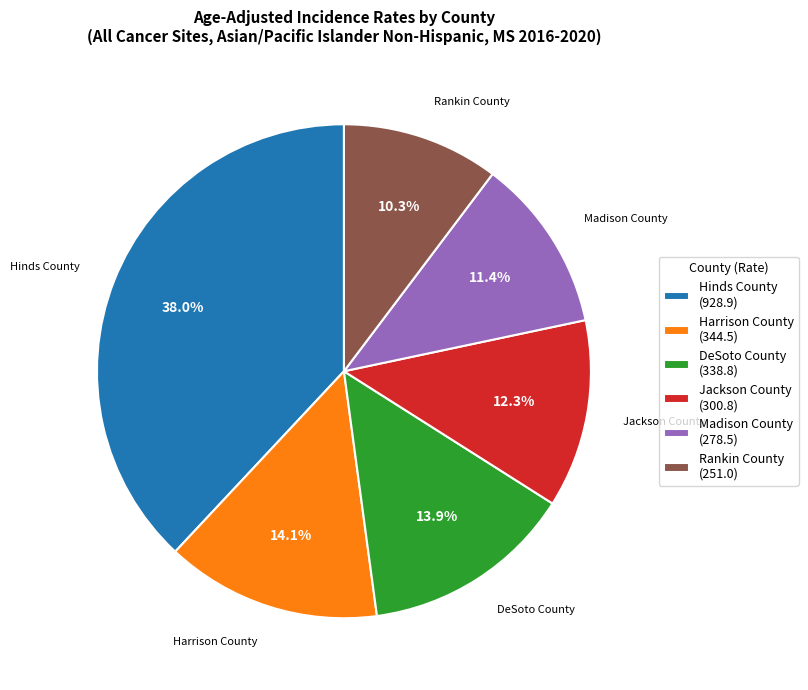

Is there any slice that represents more than half of the pie?

No